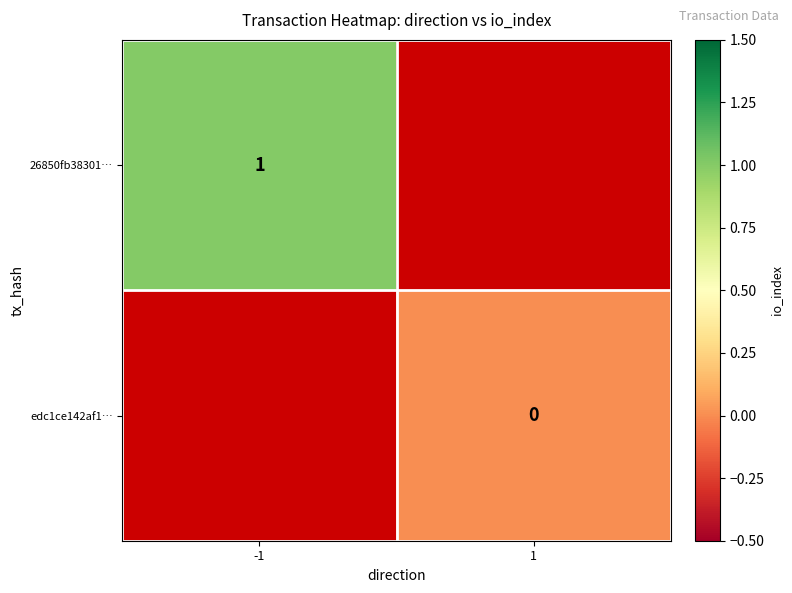

Is it true that 26850fb38301… equals 1 at -1?

True